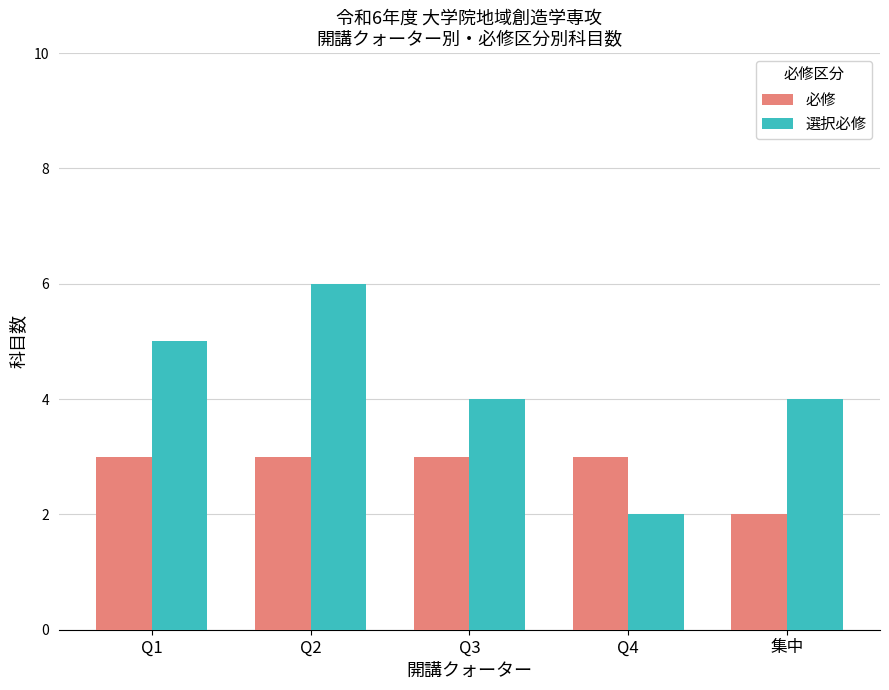

How many series are shown in this chart?

2